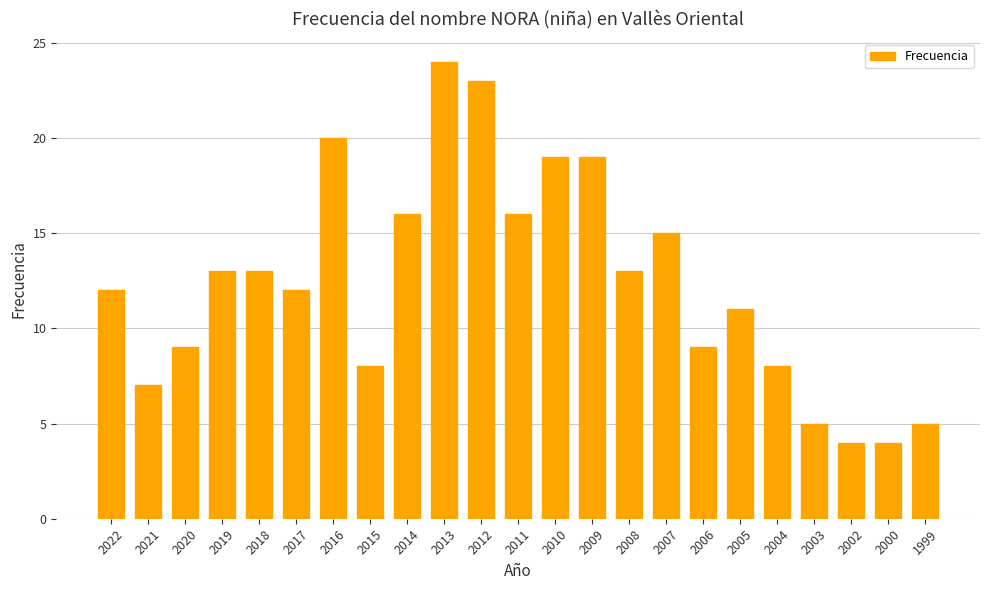

Is it true that the value at 2017 is 19?

False